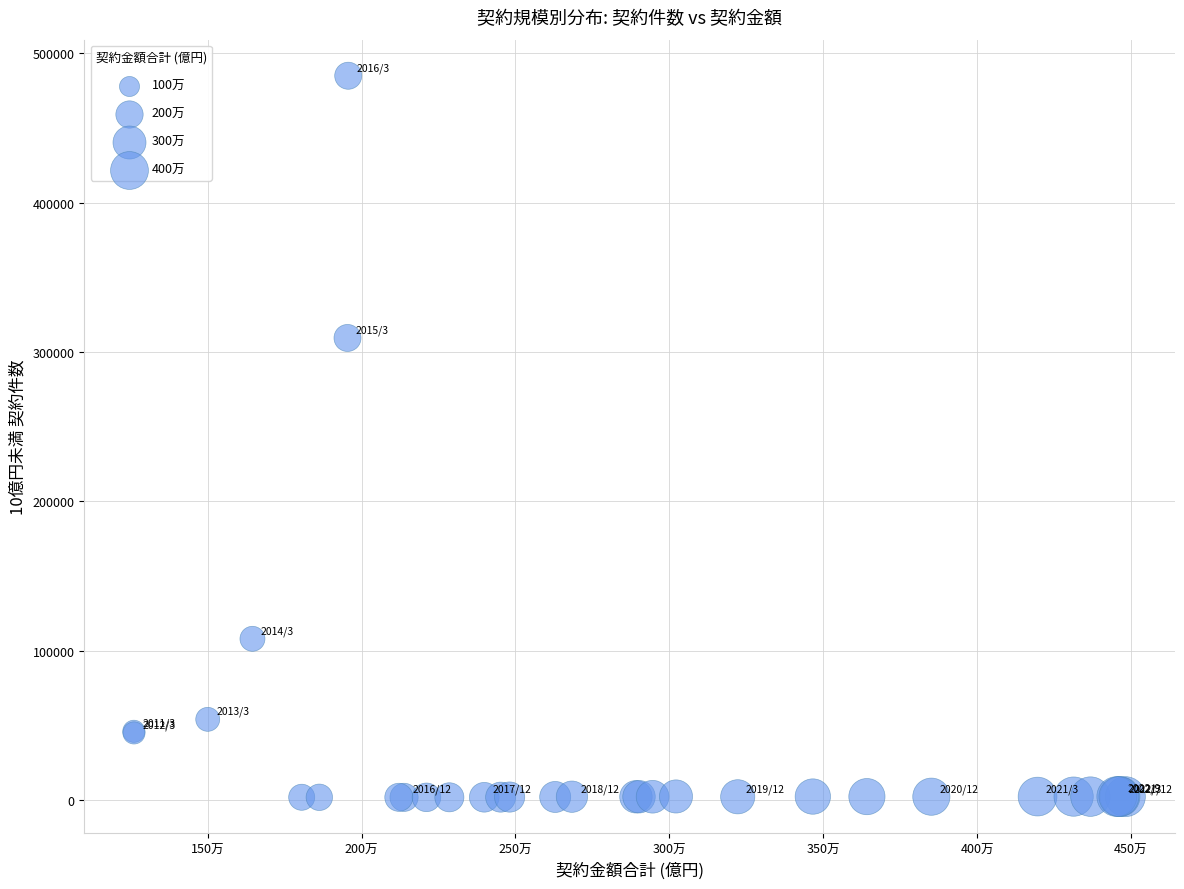

What Y value in the scatter plot is closest to 243365?

309353